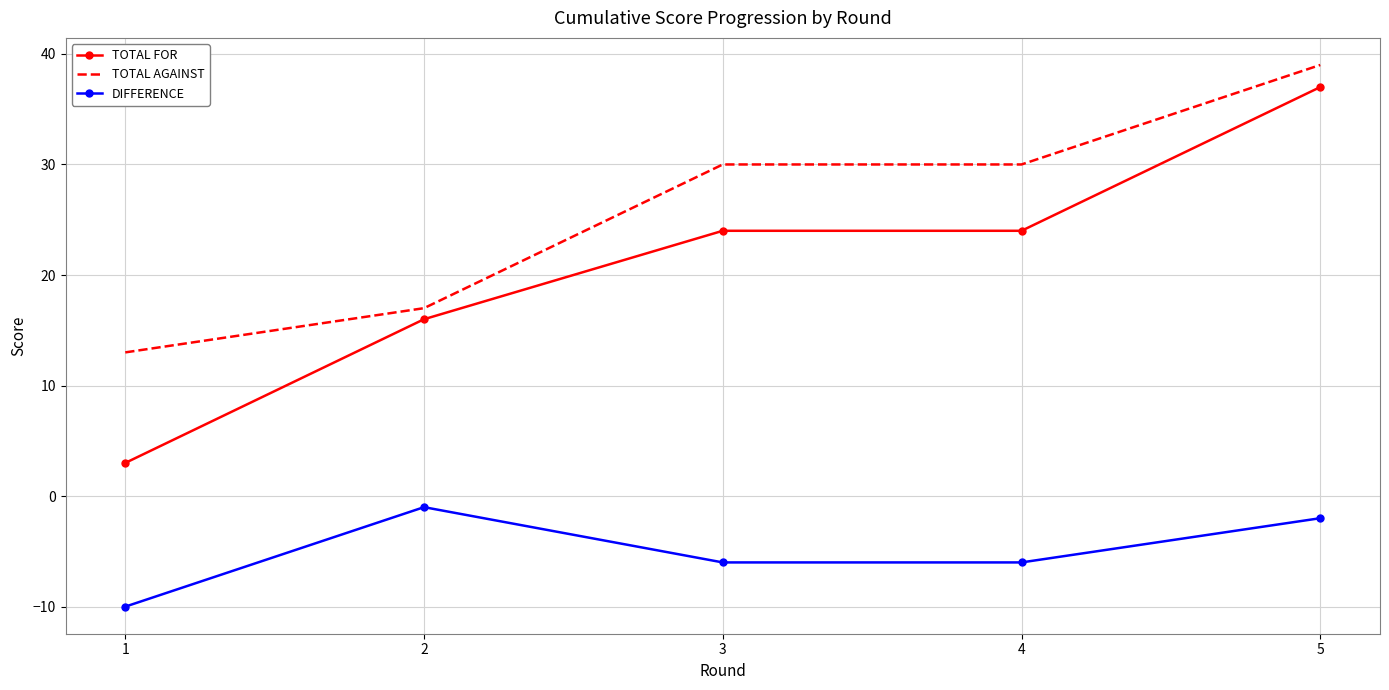

How many values in the DIFFERENCE series exceed -6?

2